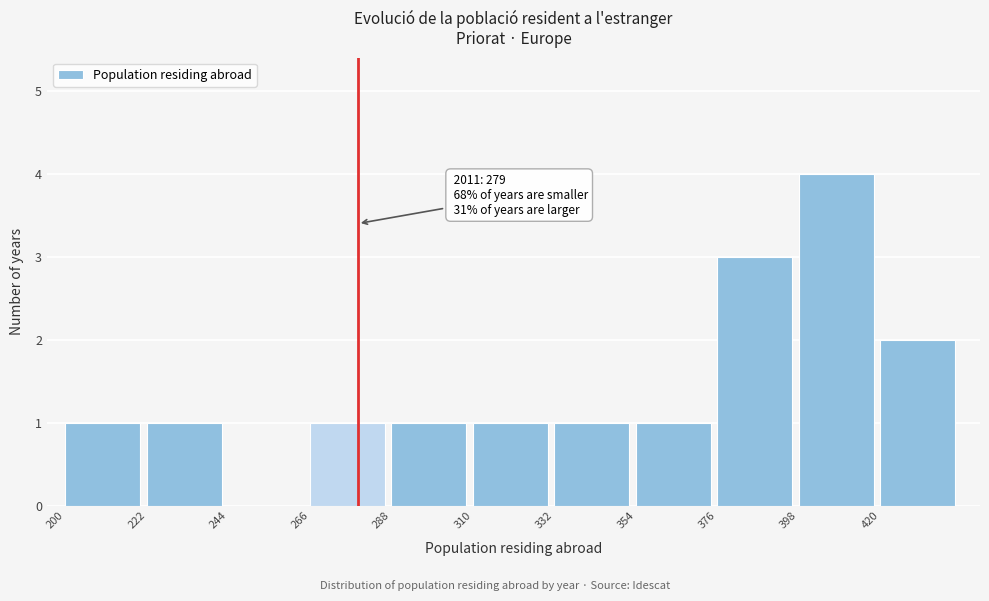

Which range on the x-axis has the tallest bar?

398 to 420